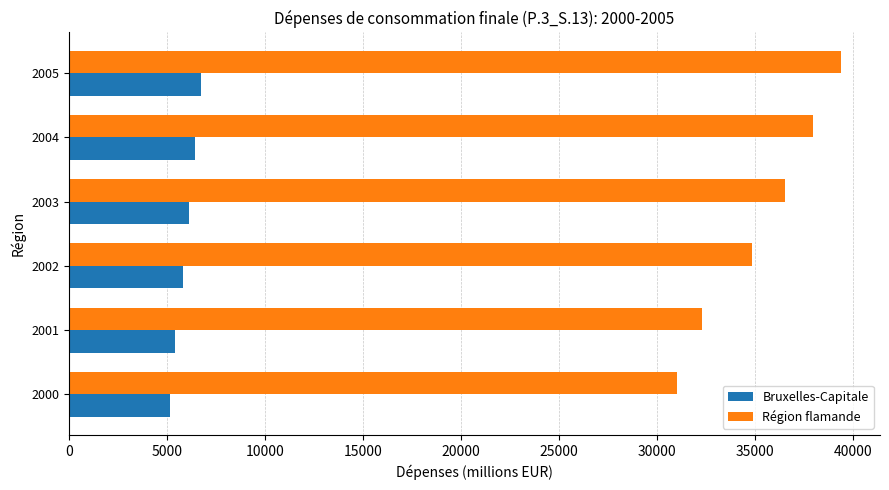

What is the difference between the maximum and minimum values in the Bruxelles-Capitale series?

1582.5